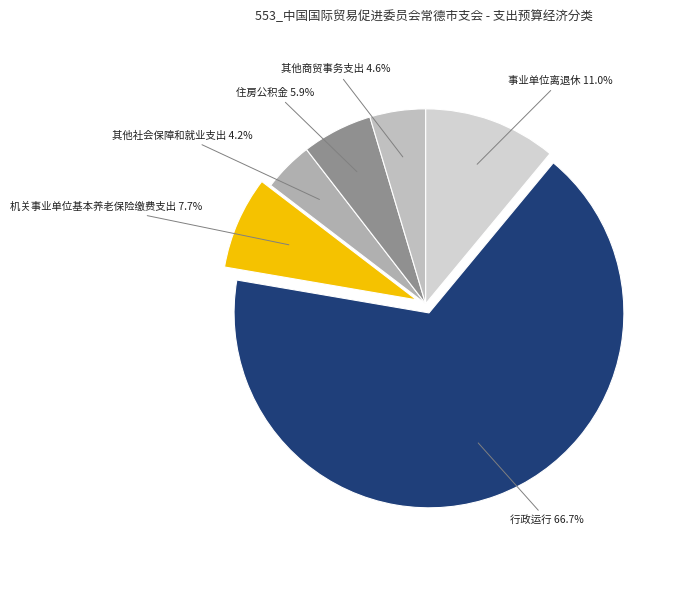

Is there a majority slice in this chart?

Yes